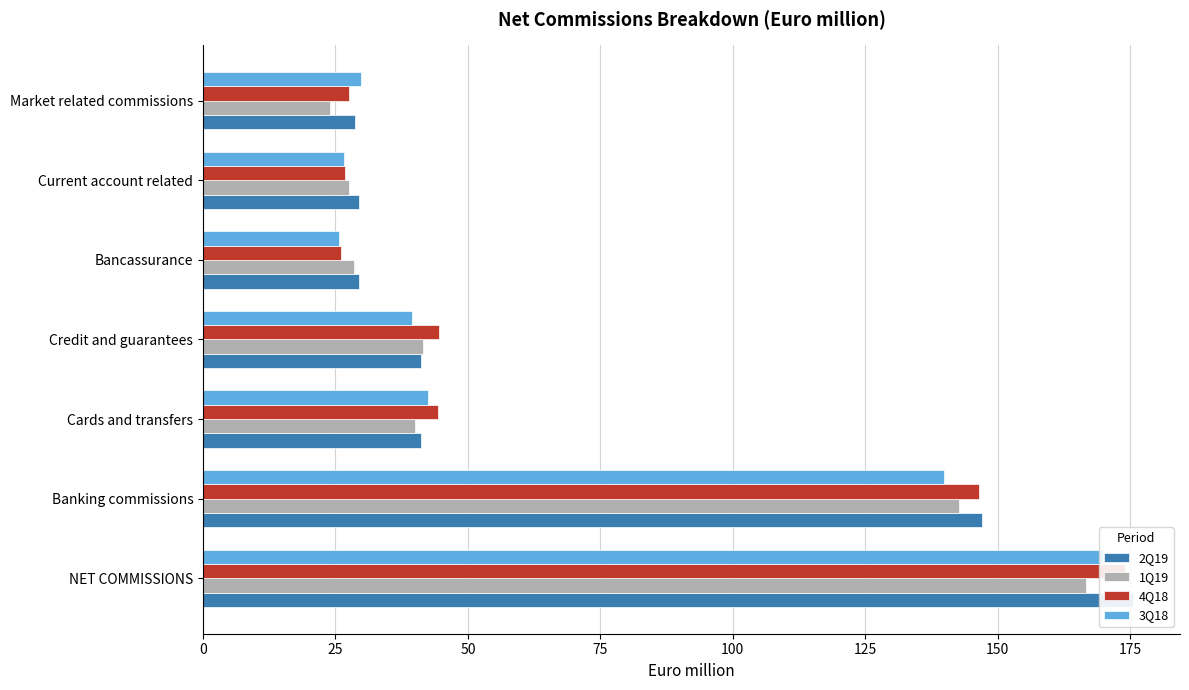

How many data points in 2Q19 are above 41?

4